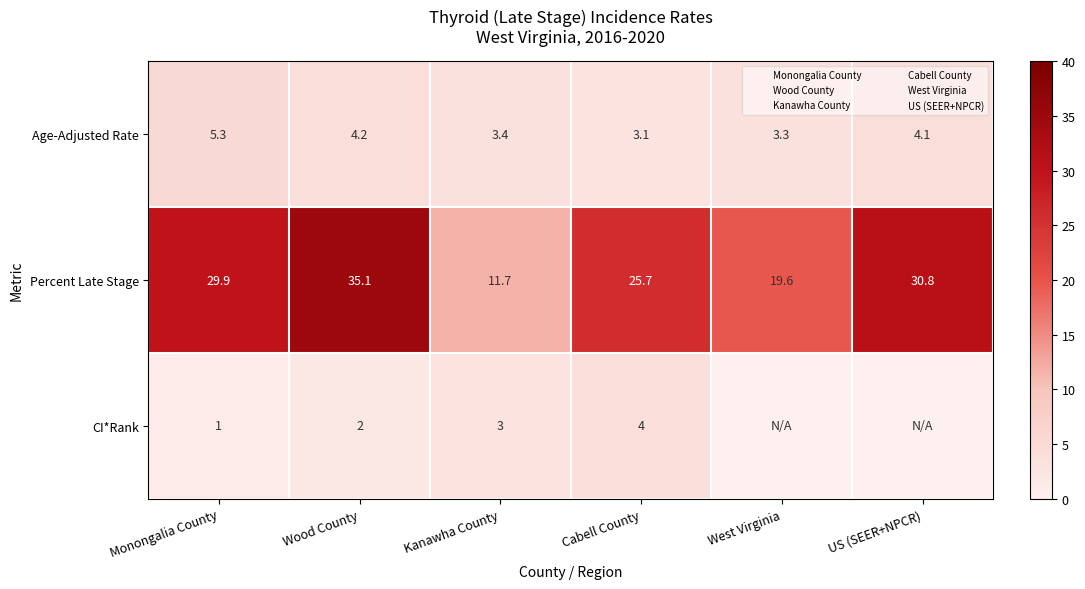

What is the sum of the Age-Adjusted Rate values at Kanawha County and Wood County?

7.6